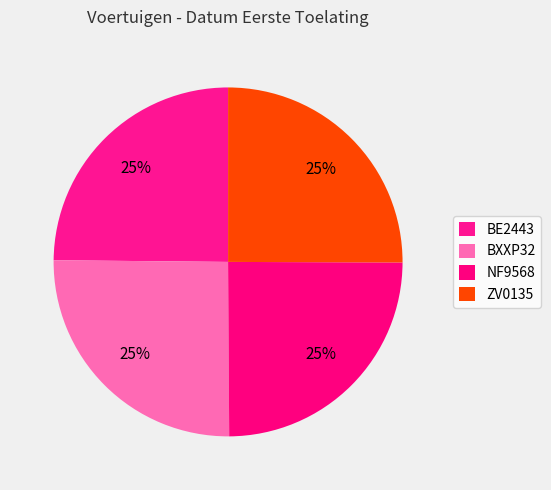

What is the total percentage of NF9568 and BE2443?

49.7%